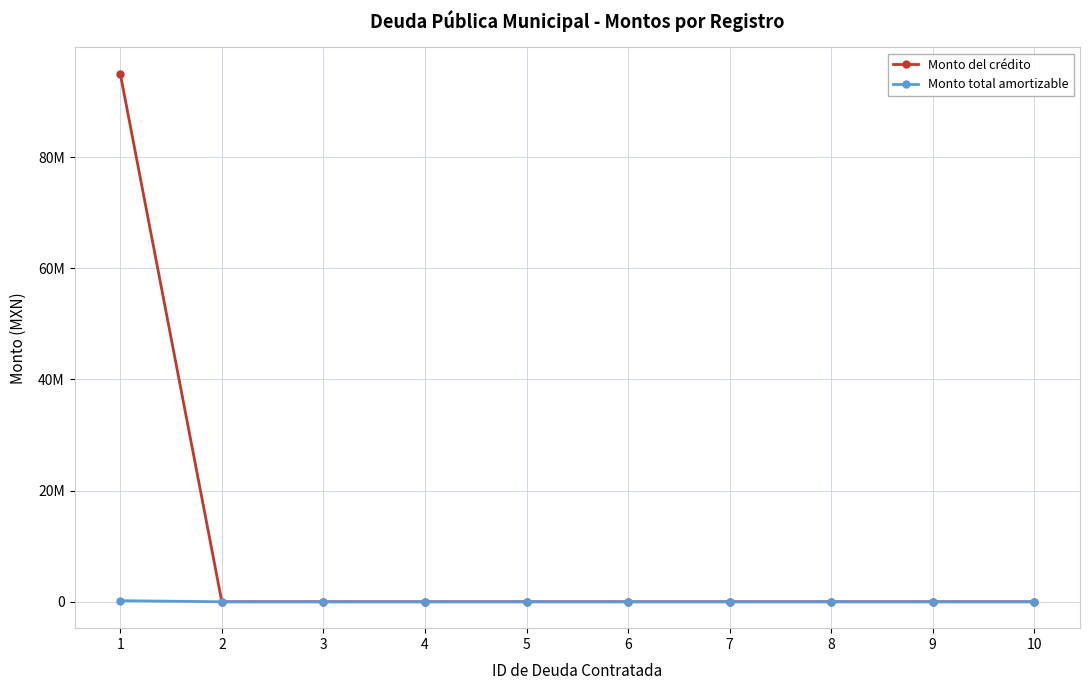

True or false: Monto total amortizable and Monto del crédito intersect in this chart.

False